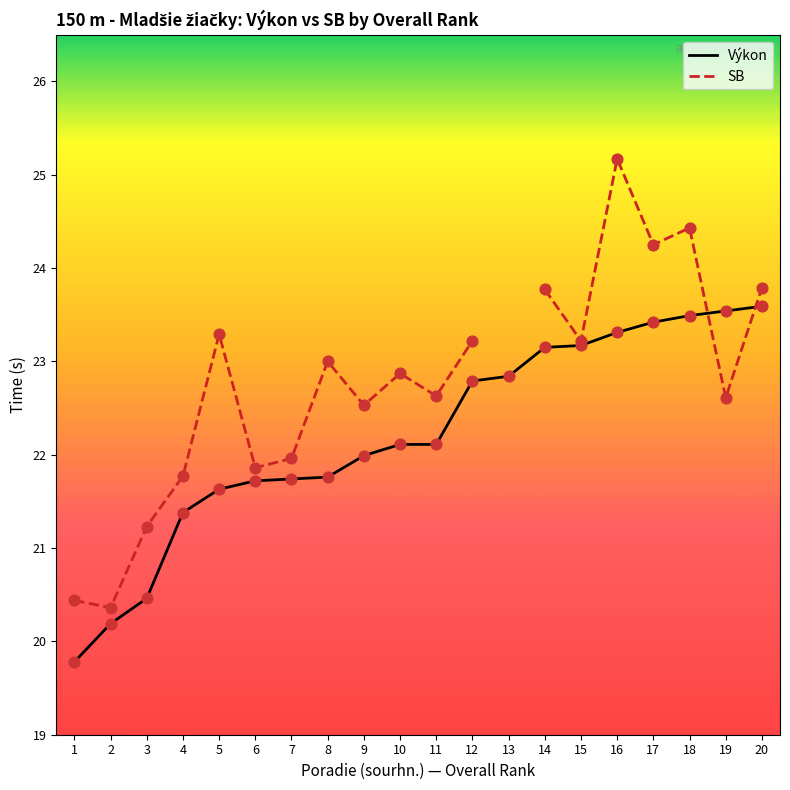

Which series contains the highest Y value?

SB